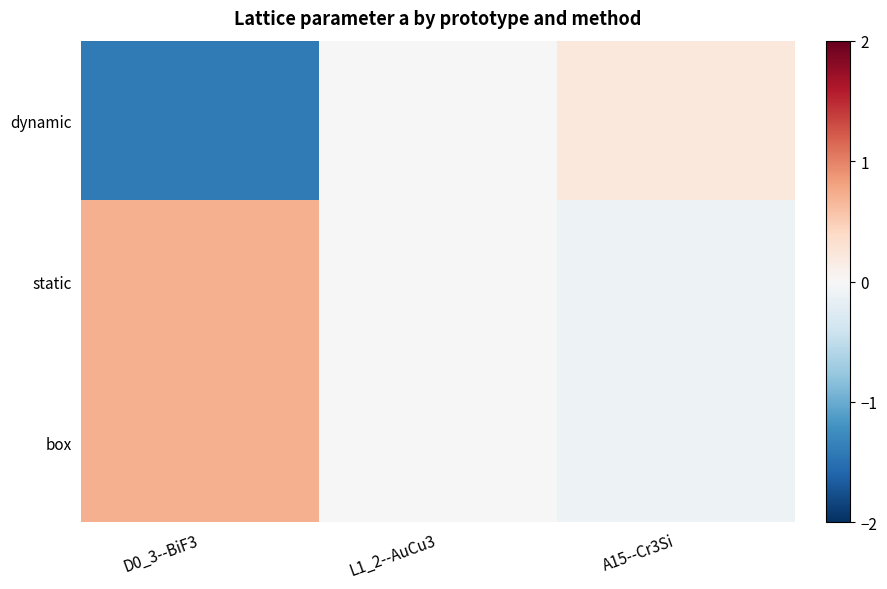

Reading left to right, what are all the values shown in this chart?

dynamic: D0_3--BiF3=-1.4	L1_2--AuCu3=0.0	A15--Cr3Si=0.2
static: D0_3--BiF3=0.7	L1_2--AuCu3=0.0	A15--Cr3Si=-0.1
box: D0_3--BiF3=0.7	L1_2--AuCu3=-0.0	A15--Cr3Si=-0.1